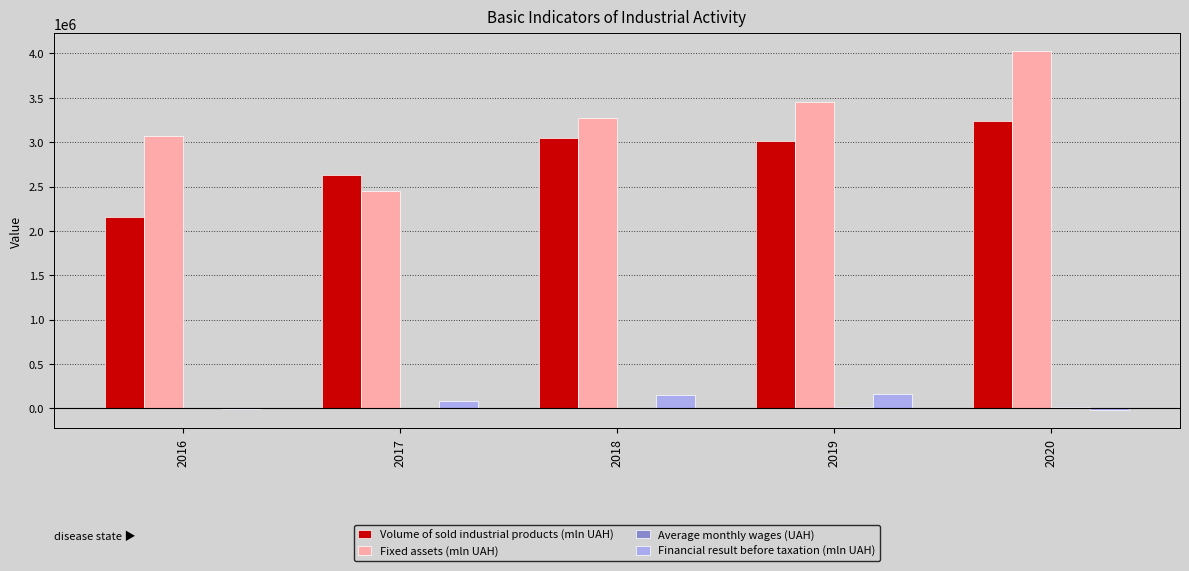

How many distinct data groups are displayed?

4